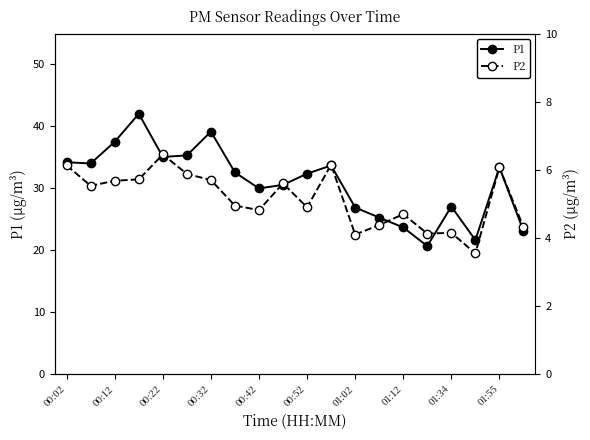

How many interior local peaks does the P1 series have?

5